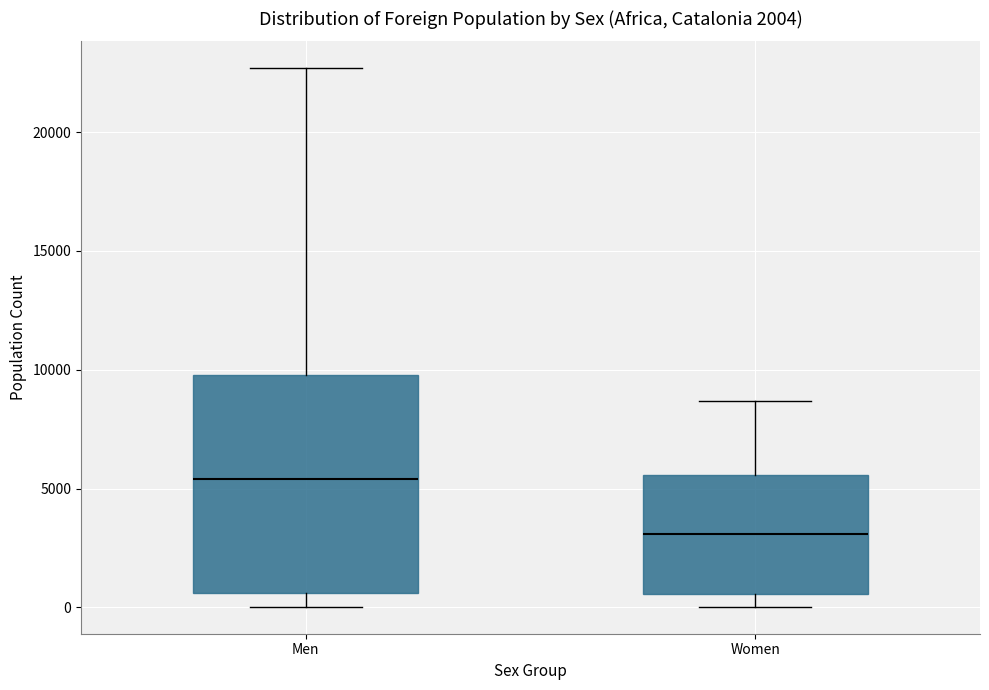

Reading left to right, transcribe this box plot: for each box, give where its median line is, the range the box spans, and where its two whiskers end, as read against the y-axis. The values are not printed on the chart, so give them approximately, as read against the axis.

Men: median 5500, box 500 to 10000, whiskers 0 to 22500
Women: median 3000, box 500 to 5500, whiskers 0 to 8500